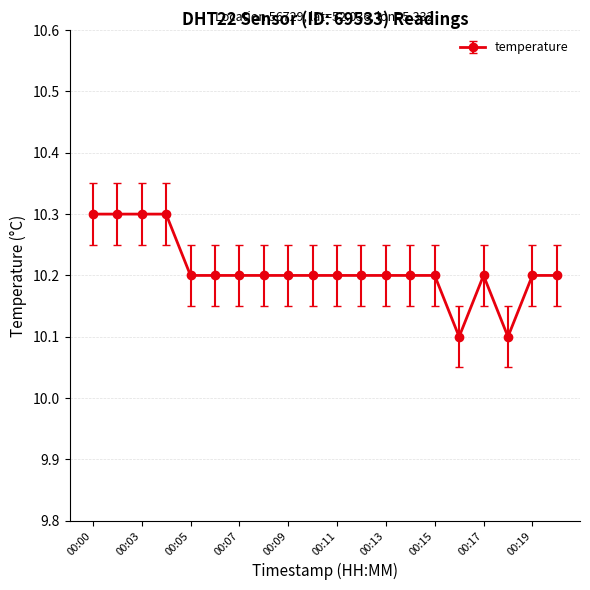

Reading left to right, extract all data points from this chart.

10.3	10.3	10.3	10.3	10.2	10.2	10.2	10.2	10.2	10.2	10.2	10.2	10.2	10.2	10.2	10.1	10.2	10.1	10.2	10.2